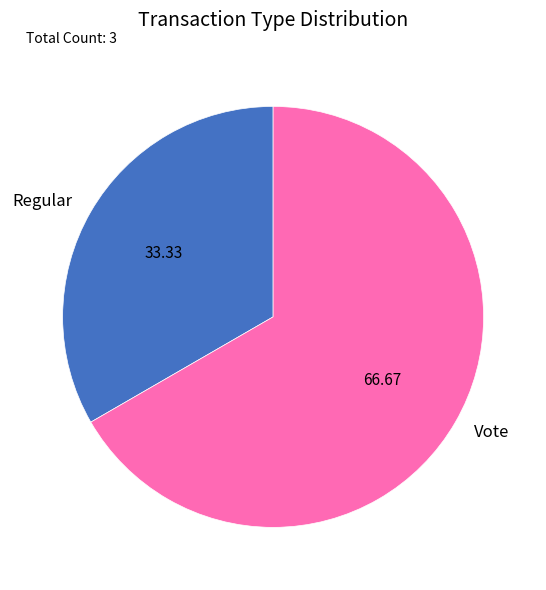

Is the sum of Regular and Vote greater than half?

Yes